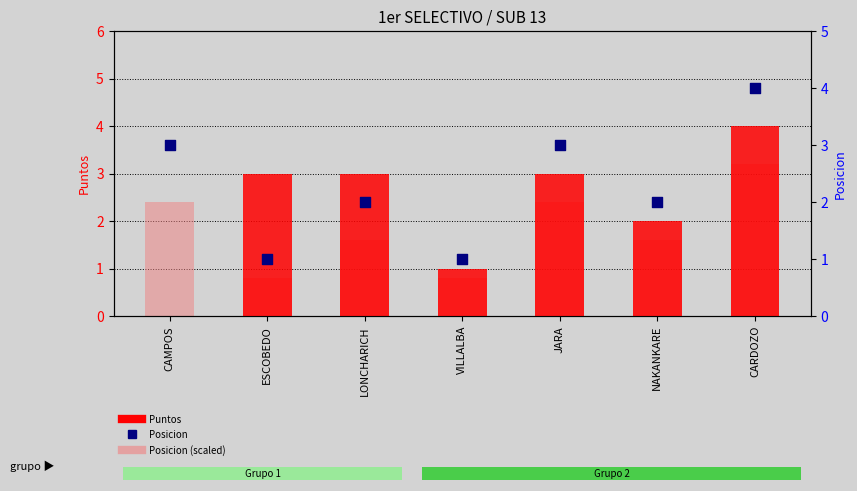

At how many categories does at least one series exceed 3?

1